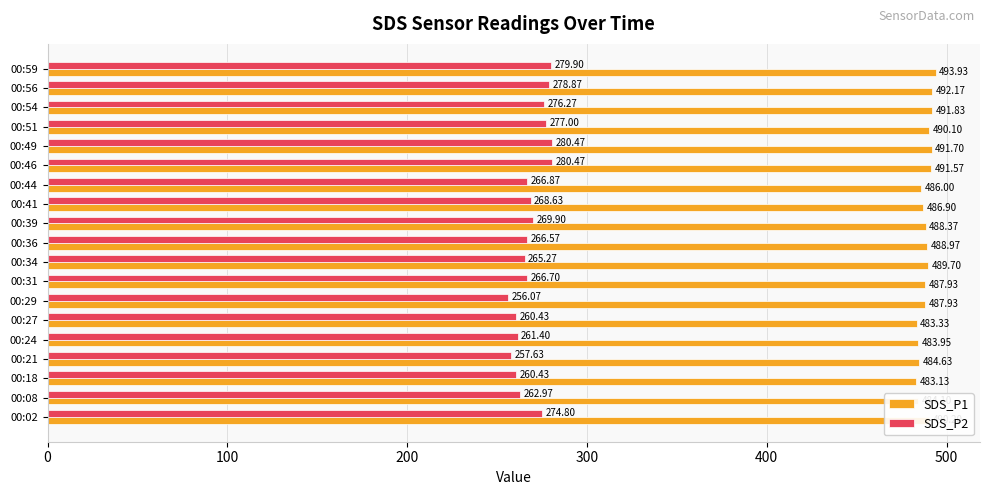

Rank the series by their average value, from highest to lowest.

SDS_P1, SDS_P2